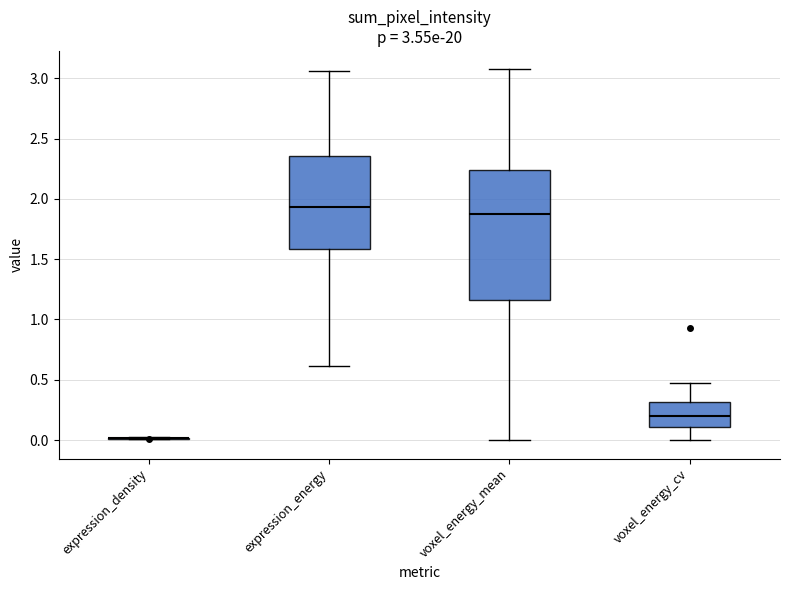

Which box is the tallest, from its lower edge to its upper edge?

voxel_energy_mean